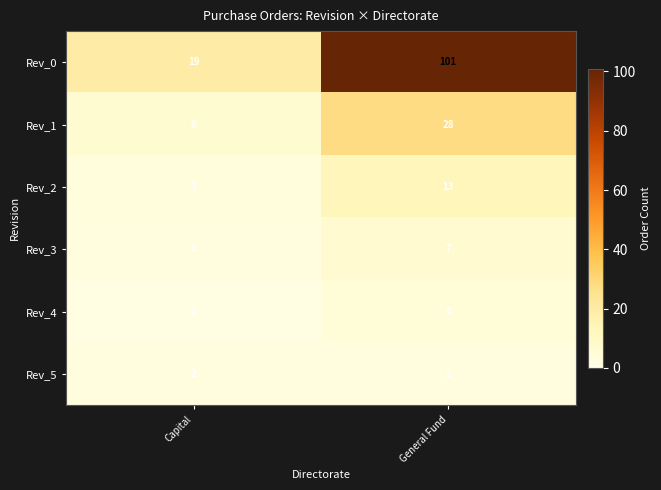

Which series has the largest range (max minus min)?

Rev_0